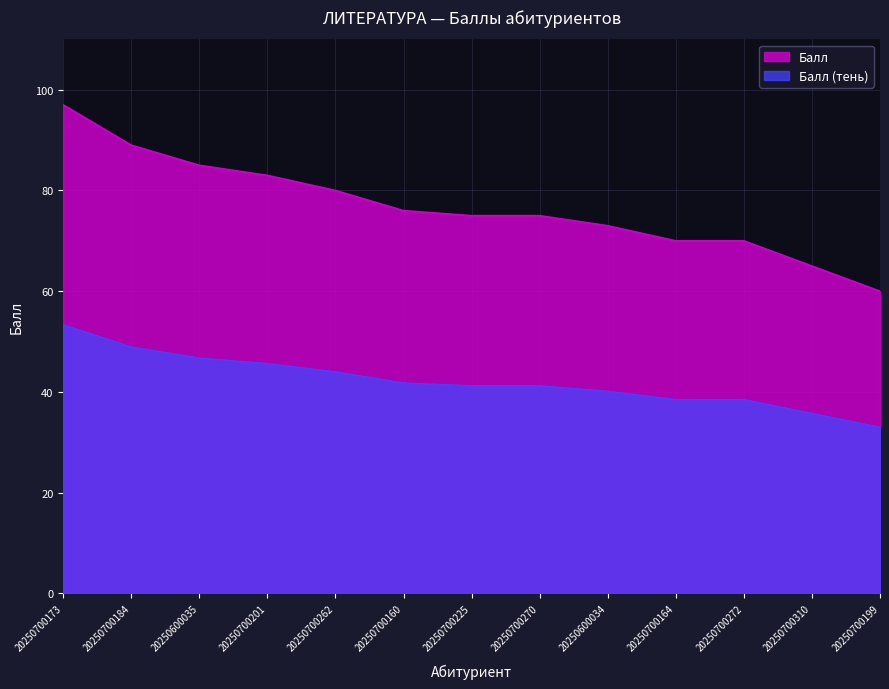

Approximately how many times larger is the value at 20250700201 compared to 20250700160?

1.1